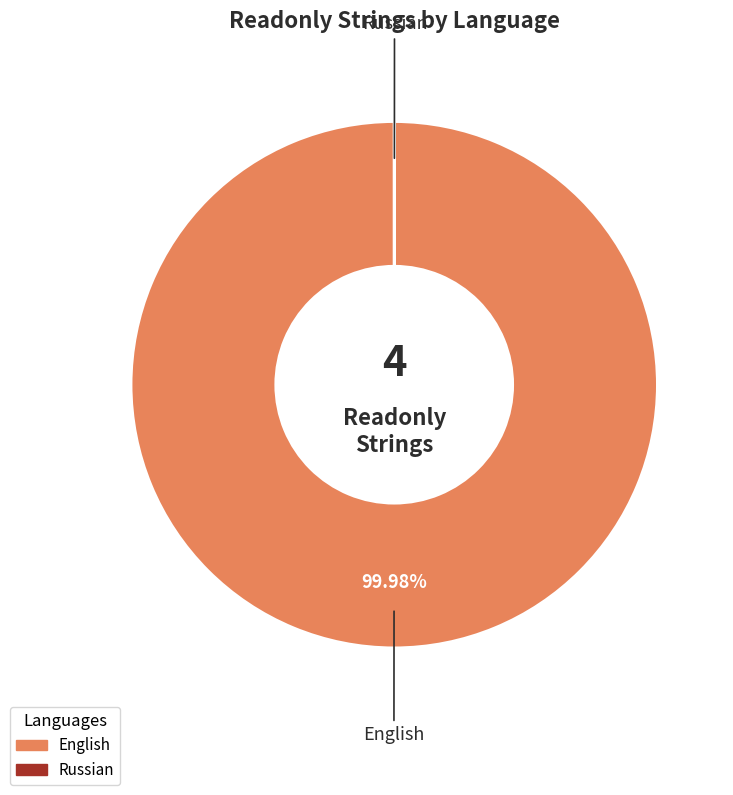

Which slice is the largest?

English